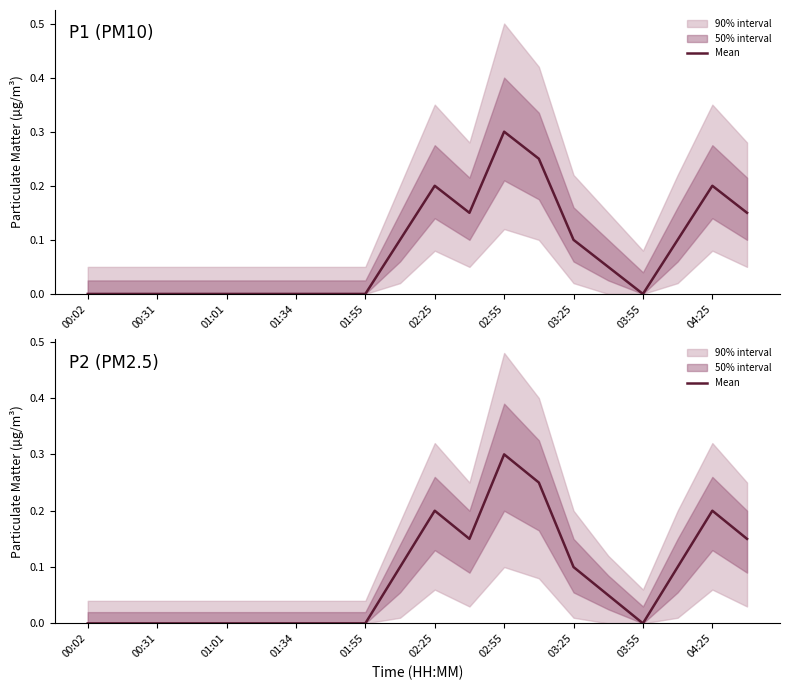

True or false: the data shows 0.1 at 01:34.

False